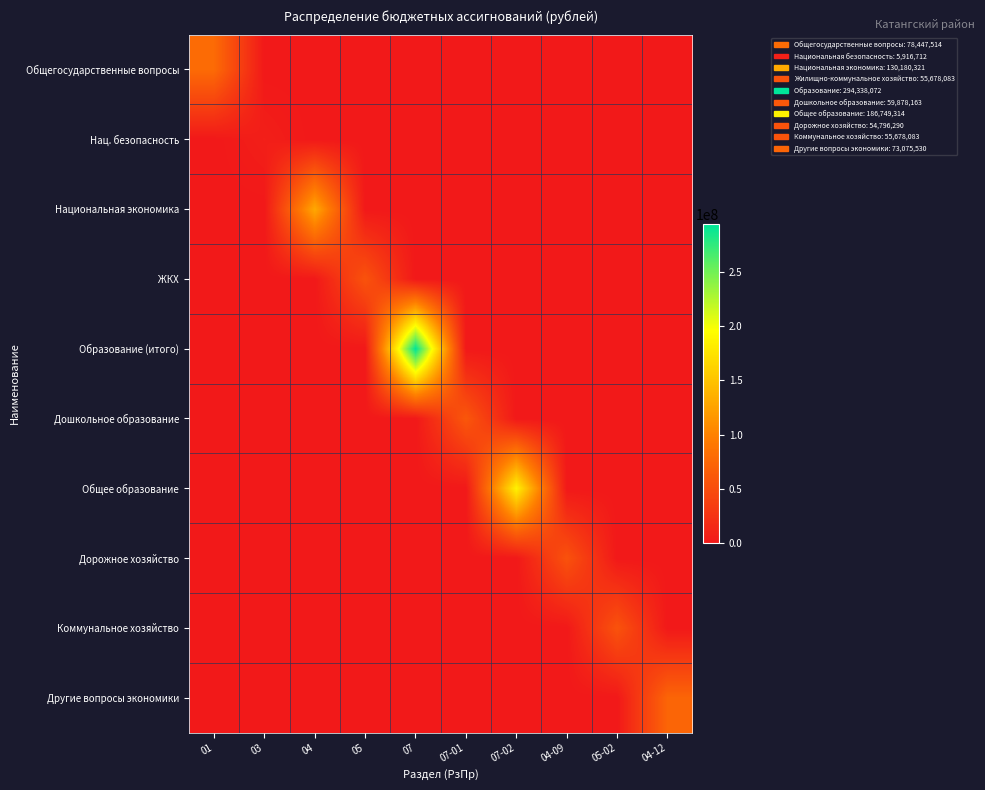

What is the spread (max minus min) of values at 05?

55678083.0